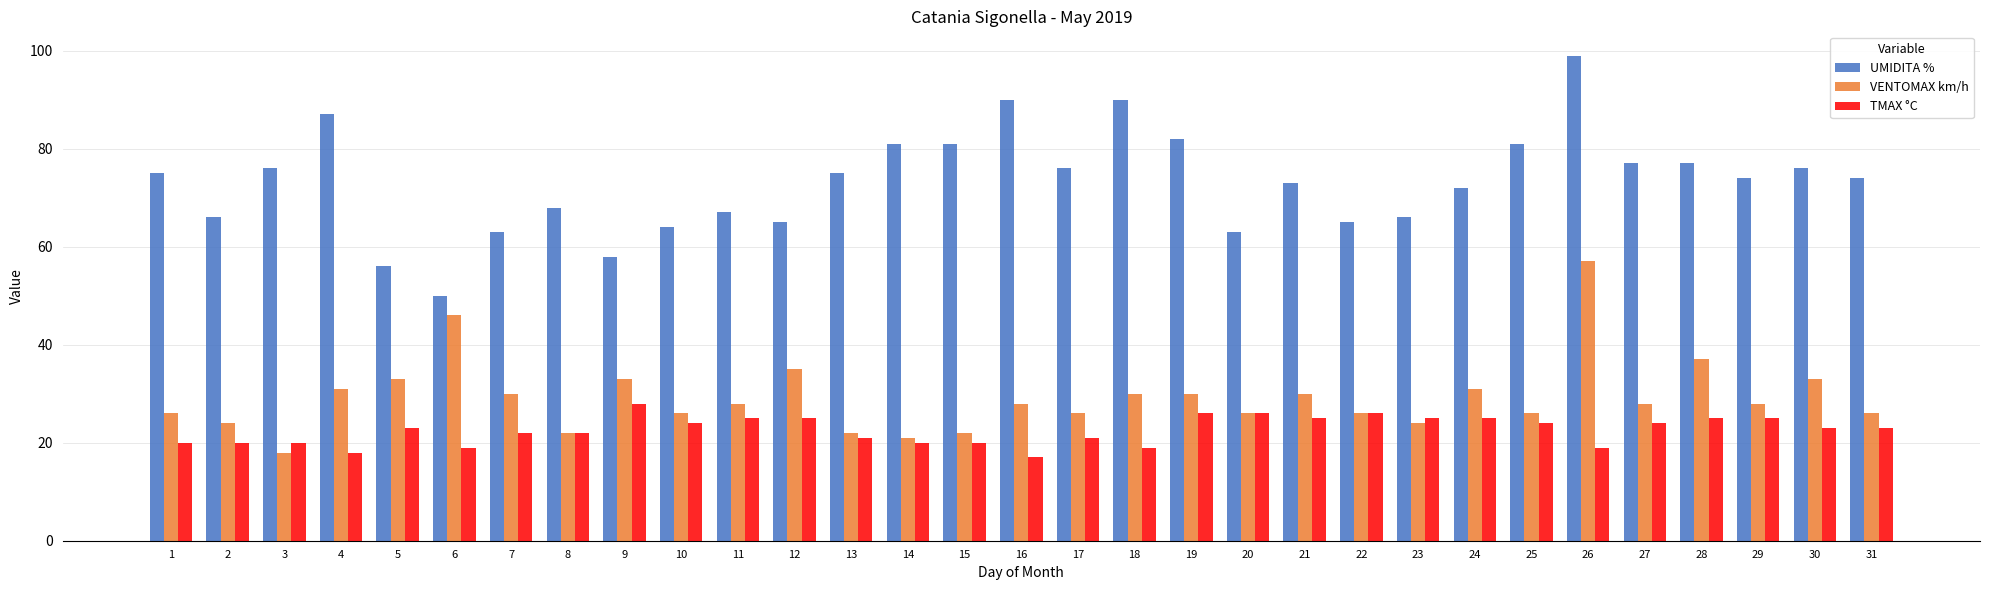

Count the number of data series in this chart.

3